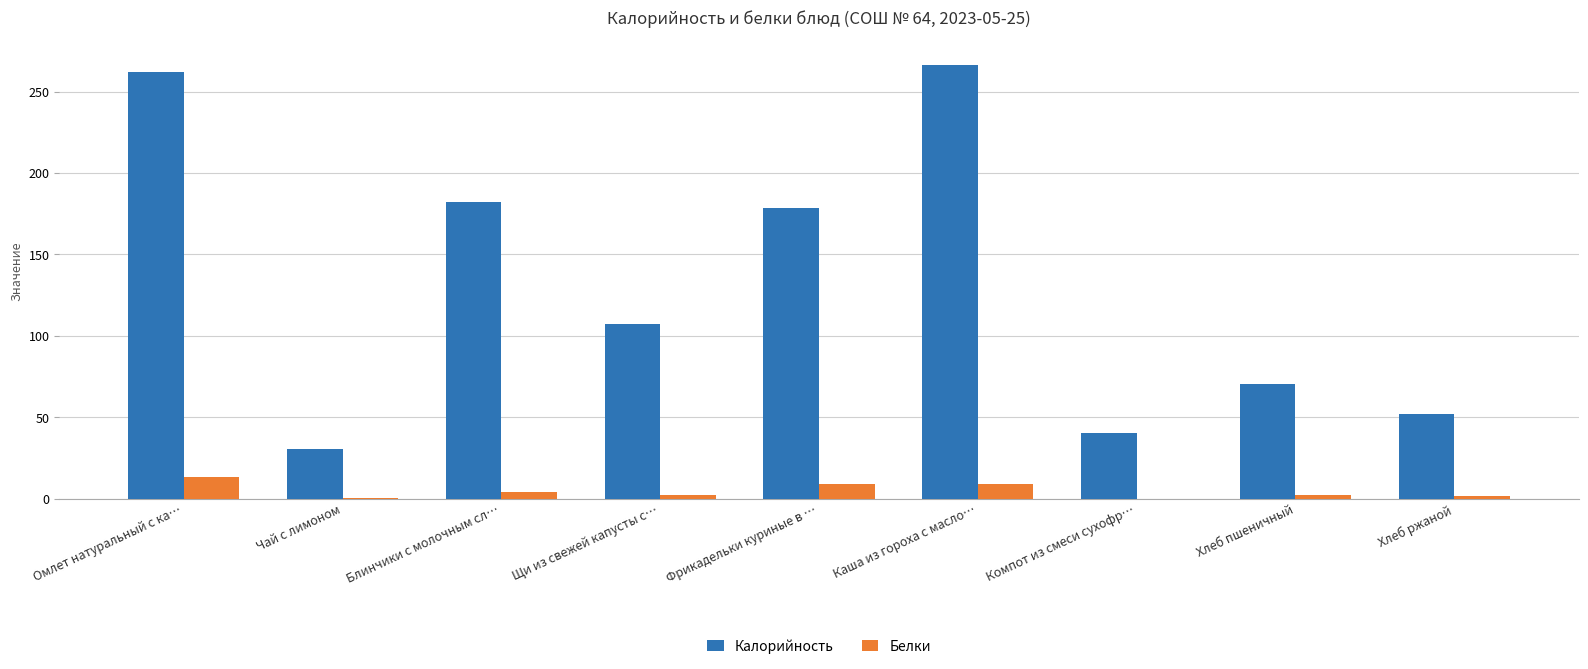

Where does the Белки series first go above 2?

Омлет натуральный с ка…